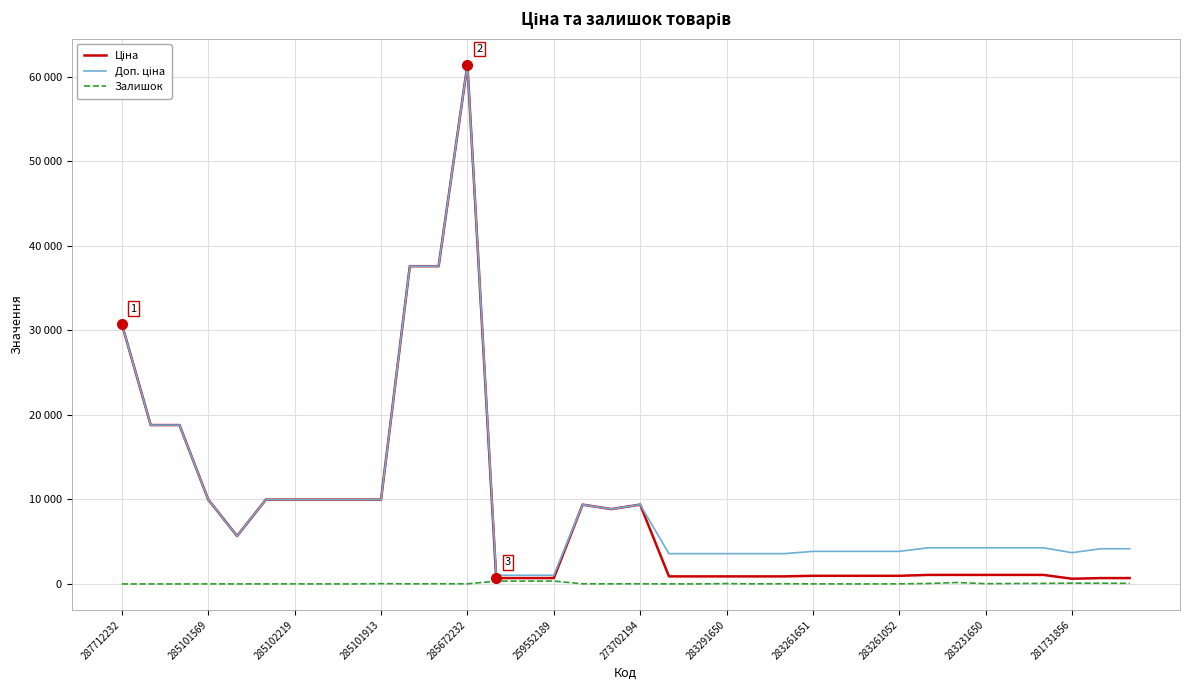

Reading left to right, extract all data points from this chart.

Ціна: 30717.1	18796.8	18796.8	9975.0	5673.8	9975.0	9975.0	9975.0	9975.0	9975.0	37593.6	37593.6	61434.3	693.7	693.7	693.7	9384.0	8856.7	9384.0	895.9	895.9	895.9	895.9	895.9	963.5	963.5	963.5	963.5	1069.8	1069.8	1069.8	1069.8	1069.8	617.0	694.3	694.3
Доп. ціна: 30717.1	18796.8	18796.8	9975.0	5673.8	9975.0	9975.0	9975.0	9975.0	9975.0	37593.6	37593.6	61434.3	1024.6	1024.6	1024.6	9384.0	8856.7	9384.0	3583.6	3583.6	3583.6	3583.6	3583.6	3854.0	3854.0	3854.0	3854.0	4279.1	4279.1	4279.1	4279.1	4279.1	3701.9	4165.6	4165.6
Залишок: 0.0	0.0	0.0	7.0	2.0	5.0	9.0	3.0	1.0	39.0	13.0	23.0	16.0	331.0	334.0	340.0	17.0	11.0	18.0	7.0	6.0	43.0	9.0	26.0	8.0	6.0	4.0	12.0	54.0	169.0	34.0	53.0	64.0	94.0	87.0	75.0